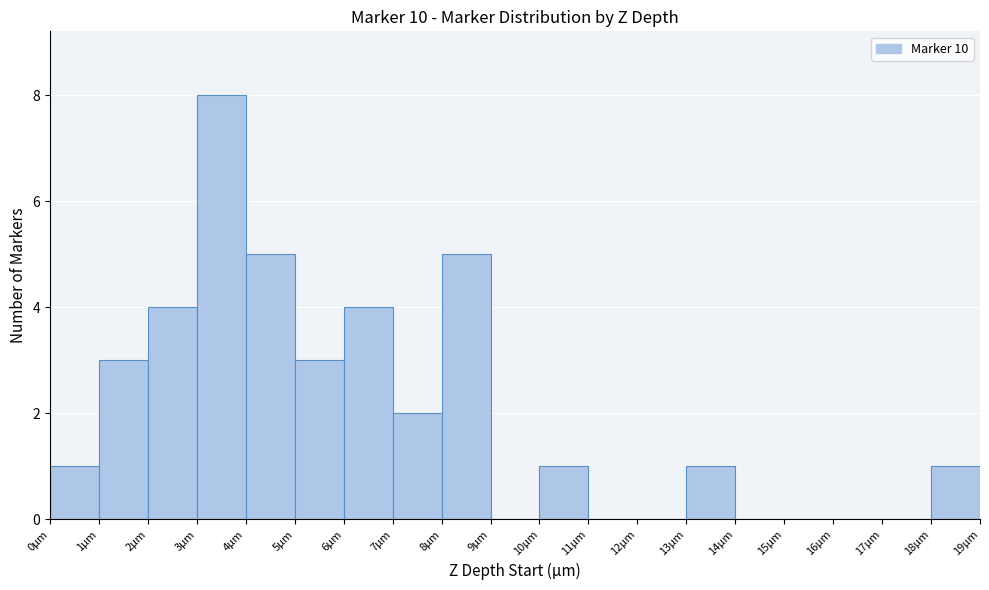

Which range on the x-axis has the tallest bar?

3 to 4